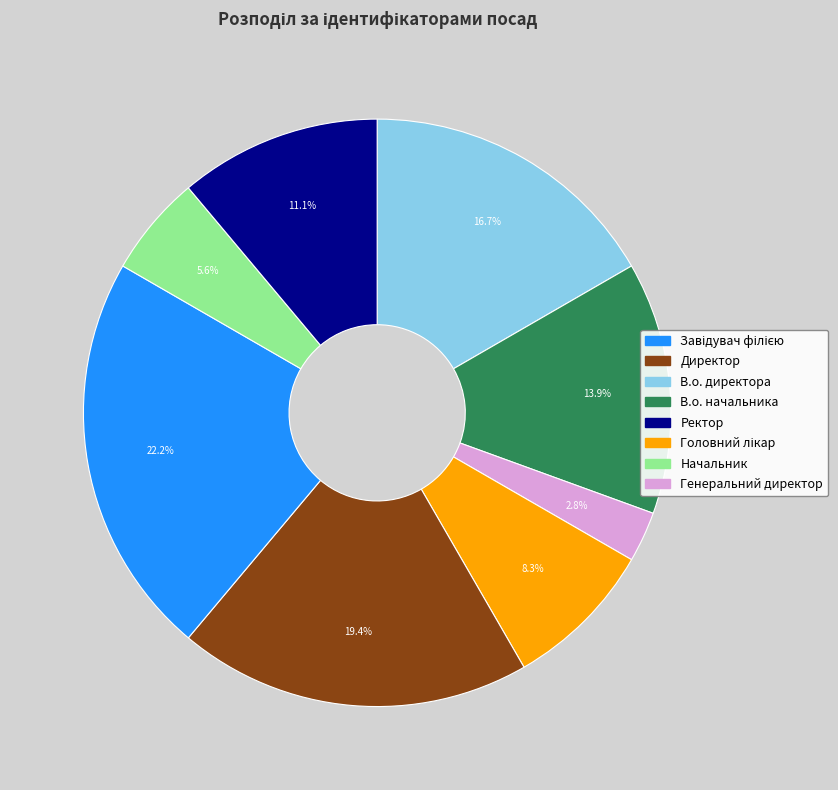

Does any single category account for the majority?

No